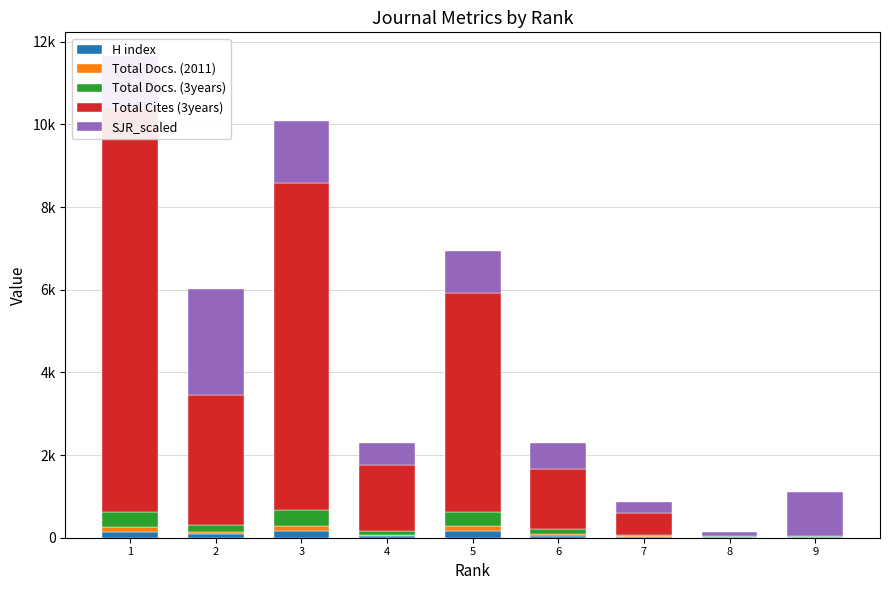

Reading left to right, list all the values displayed in this chart.

H index: 133	79	153	37	171	51	27	22	26
Total Docs. (2011): 137	50	134	29	116	43	19	0	0
Total Docs. (3years): 359	178	376	86	347	109	22	8	18
Total Cites (3years): 9792	3147	7914	1602	5294	1465	531	0	0
SJR_scaled: 1222	2559	1505	532	999	634	269	103	1073